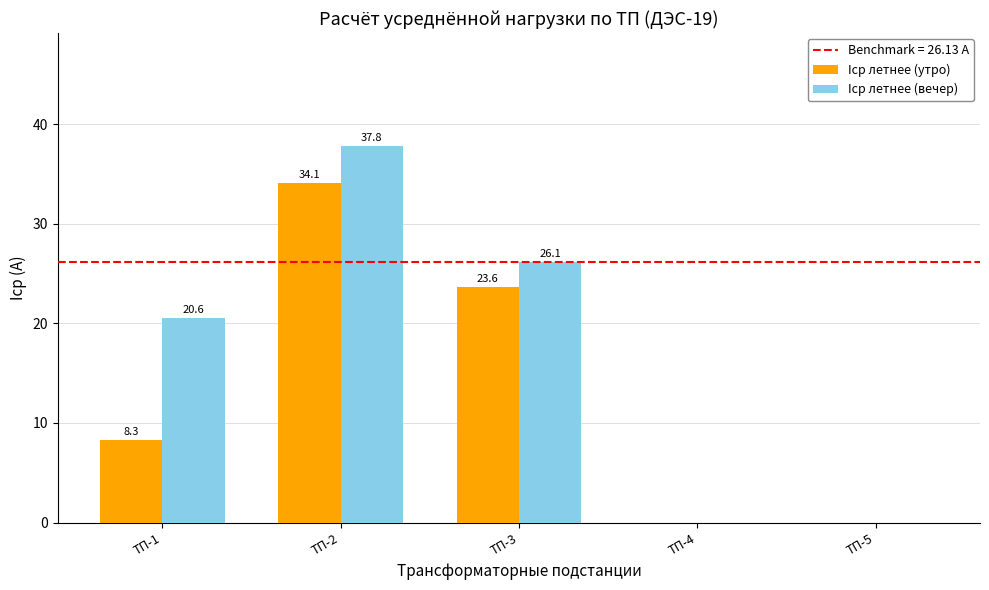

What is the highest value of the Iср летнее (вечер) series?

37.8